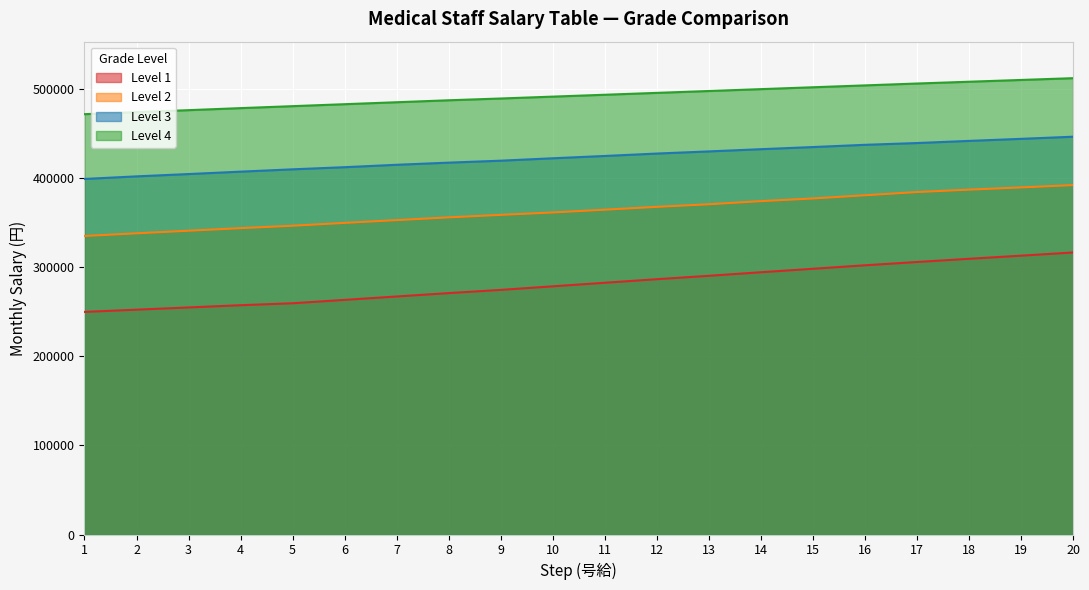

Reading left to right, list all the values displayed in this chart.

Level 1: 249800	252300	254800	257300	259500	263300	267100	270900	274500	278500	282500	286500	290300	294300	298200	302100	305800	309400	312900	316500
Level 2: 335000	338000	340900	343800	346500	349700	352800	355900	358700	361400	364500	367700	370600	374100	377100	380700	384300	387000	389500	392100
Level 3: 399000	401900	404500	407200	409800	412200	414900	417300	419500	422200	424800	427500	429900	432400	434800	437300	439300	441700	444000	446400
Level 4: 471700	474000	476200	478500	480700	482900	485100	487300	489300	491400	493500	495600	497700	499800	501900	504000	506100	508100	510100	512100